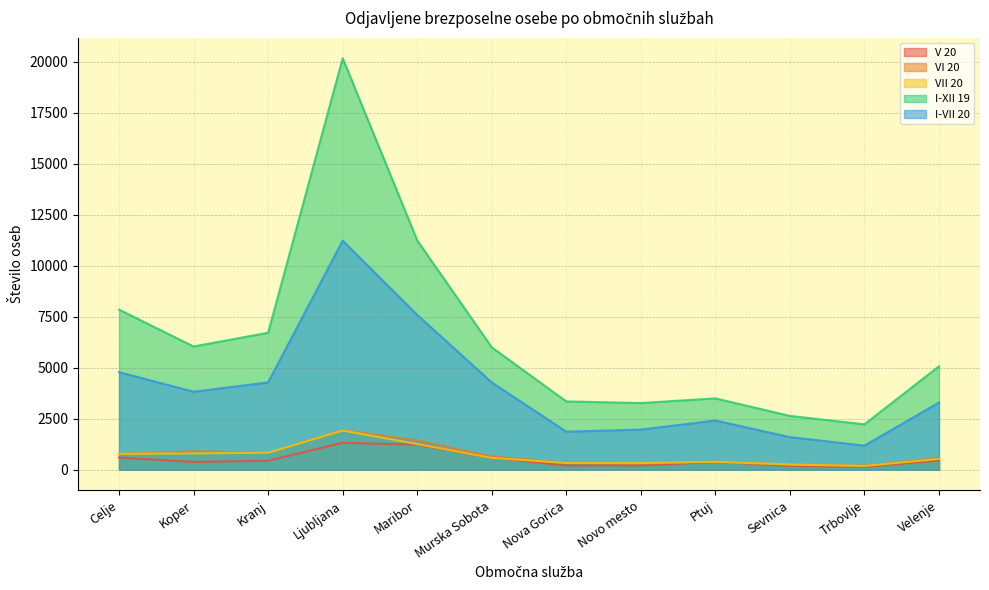

Count the number of data series in this chart.

5